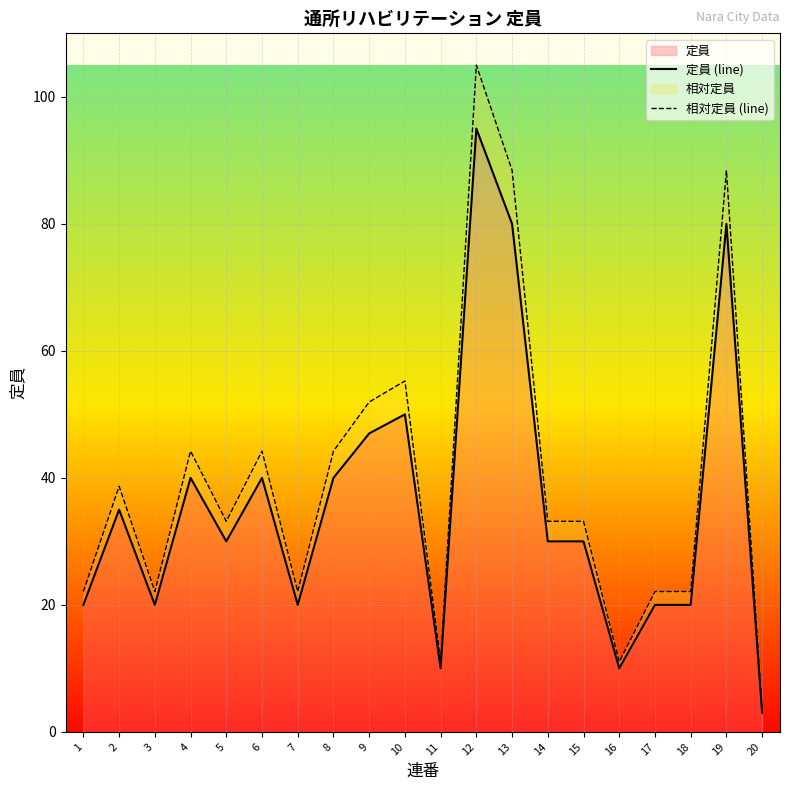

List the series in order of their peak value, highest first.

相対定員 (line), 定員 (line)